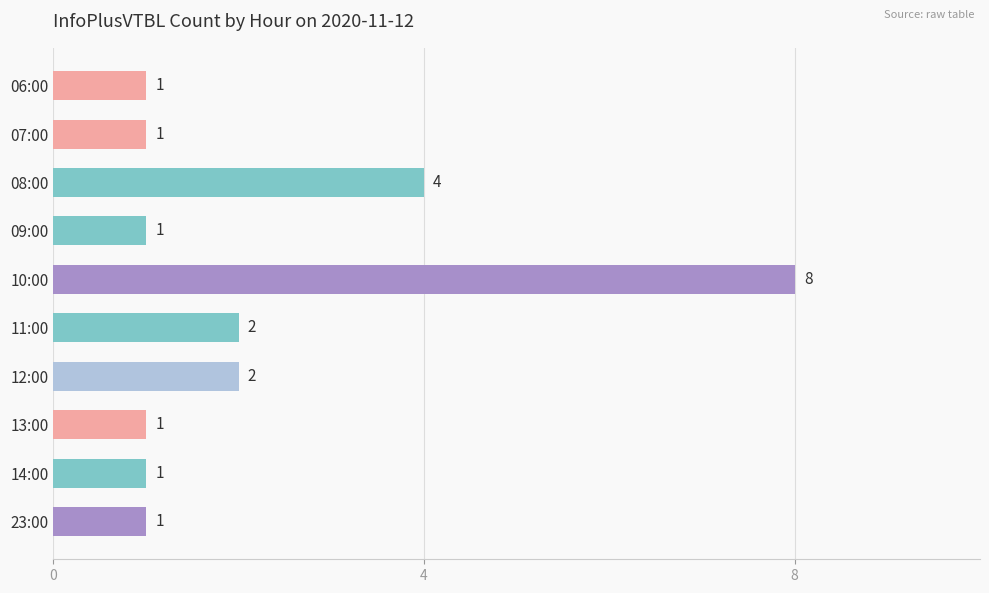

What is the label of the 8th bar from the top?

13:00